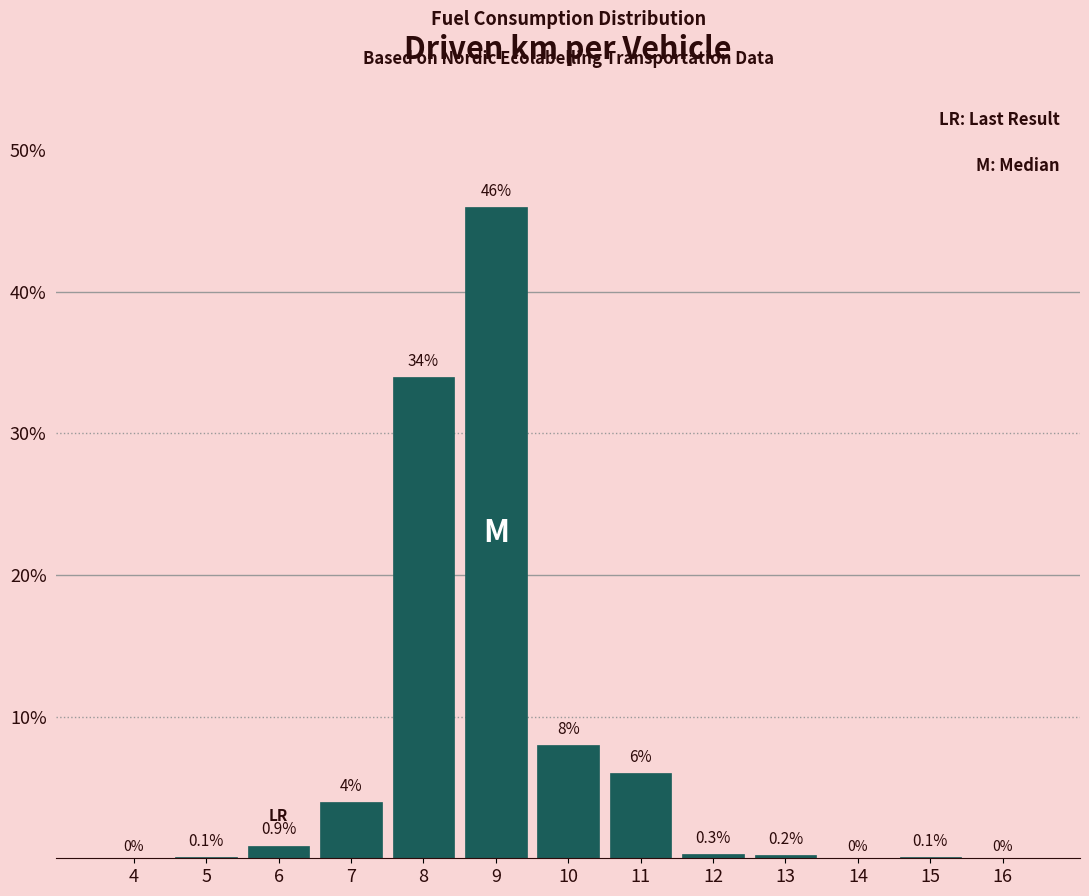

Reading left to right, extract all data points from this chart.

4=0.0	5=0.1	6=0.9	7=4.0	8=34.0	9=46.0	10=8.0	11=6.0	12=0.3	13=0.2	14=0.0	15=0.1	16=0.0